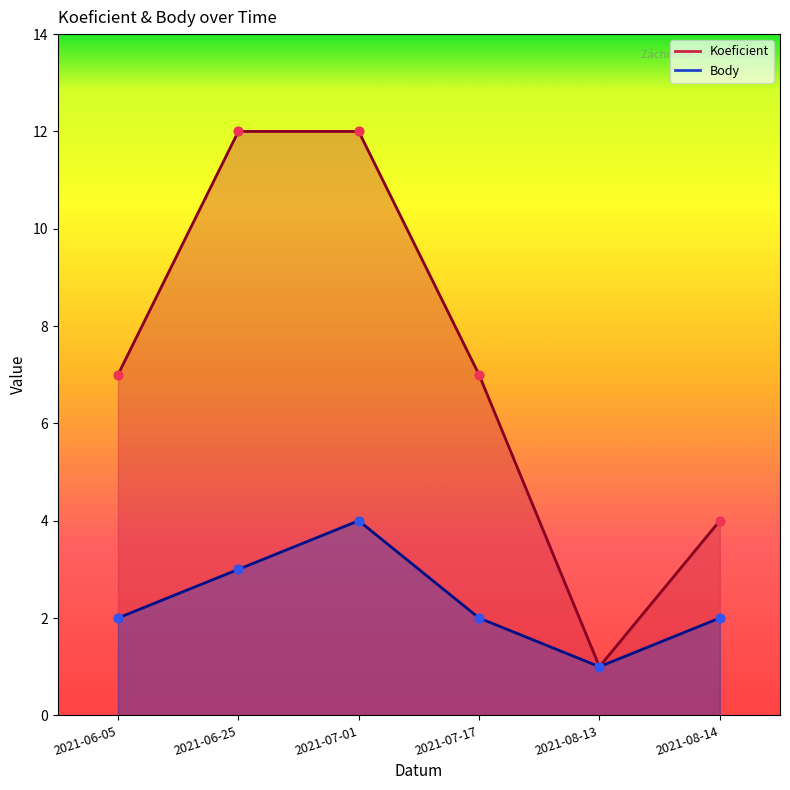

Which series reaches the minimum Y coordinate?

Koeficient